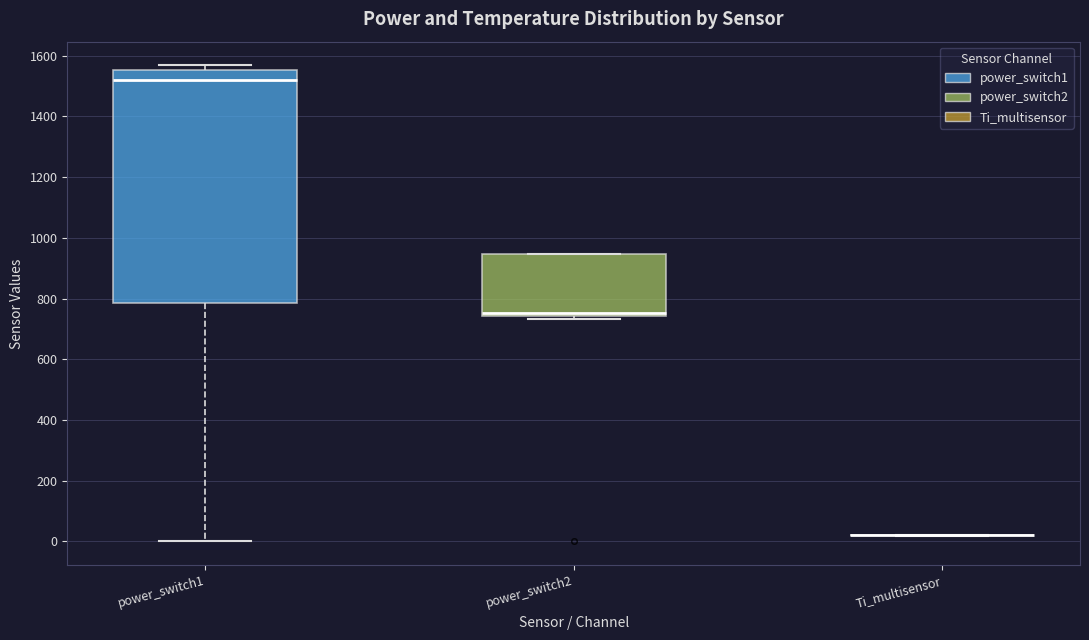

Where is the upper edge of the box for power_switch1 on the y-axis? The values are not printed on the chart, so give them approximately, as read against the axis.

1560